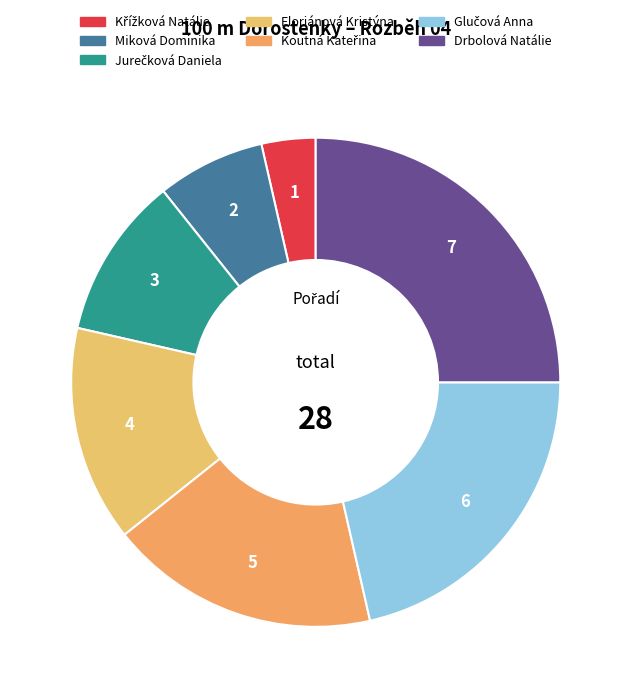

Between Křížková Natálie and Jurečková Daniela, which is larger?

Jurečková Daniela